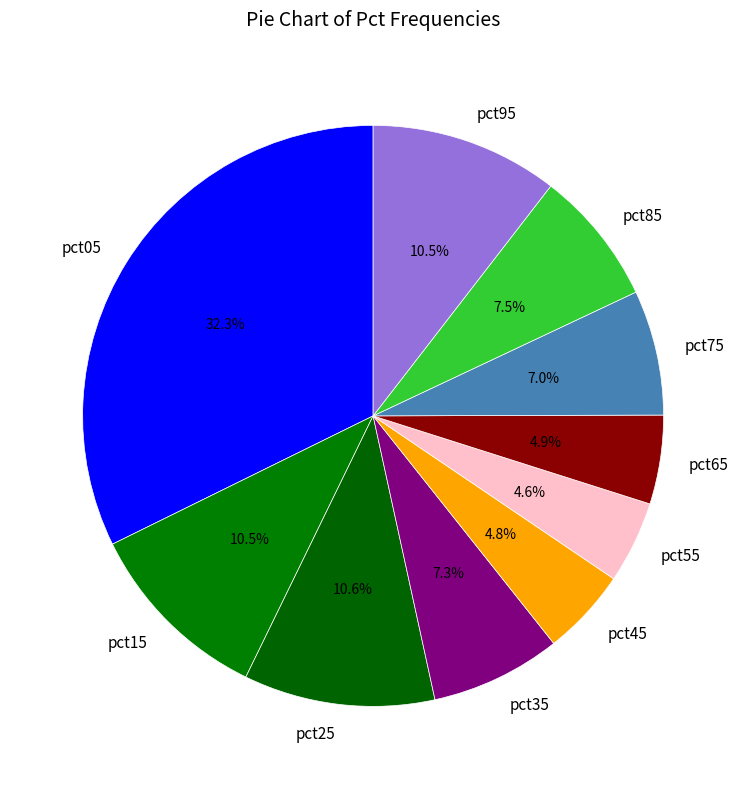

The pct55 slice represents 14% of the pie. True or false?

False